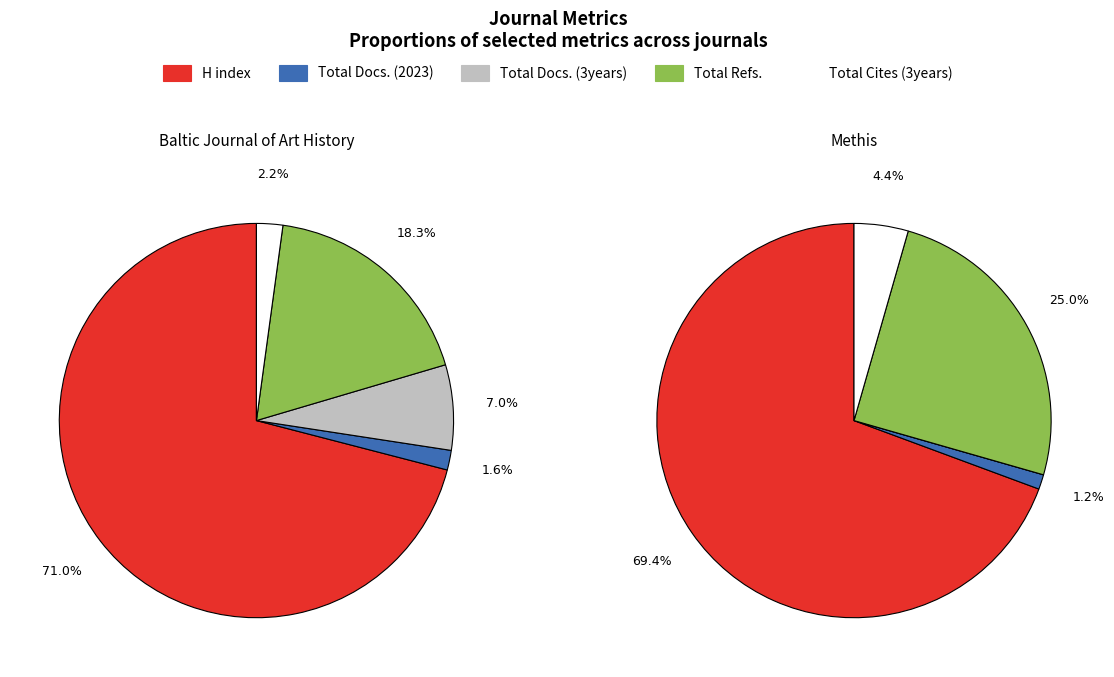

Which slice is the smallest?

Methis